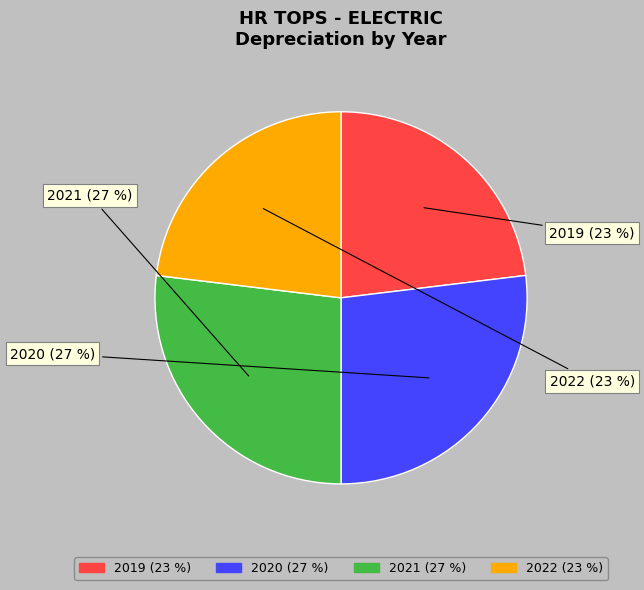

To the nearest percent, what is the combined percentage of 2020 and 2019?

50%